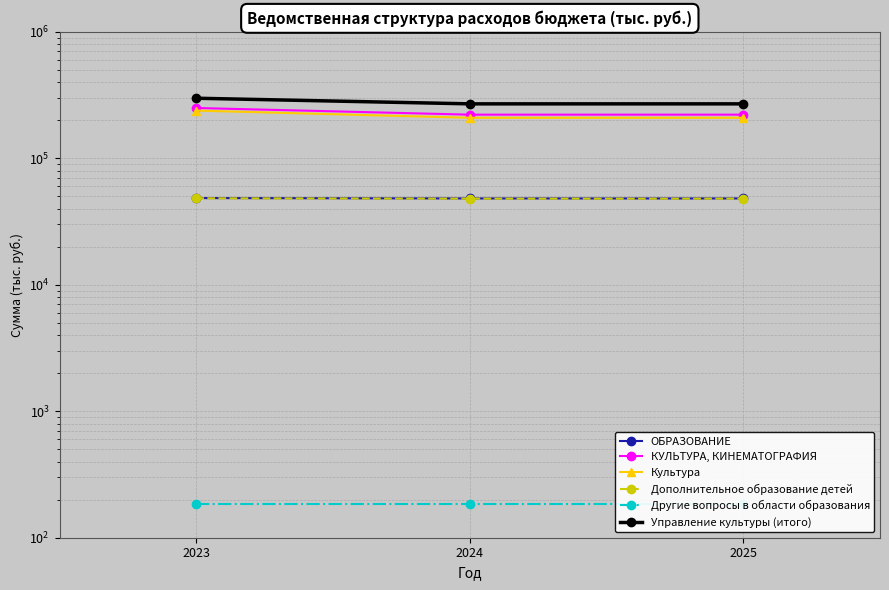

At how many categories does at least one series exceed 182576?

3